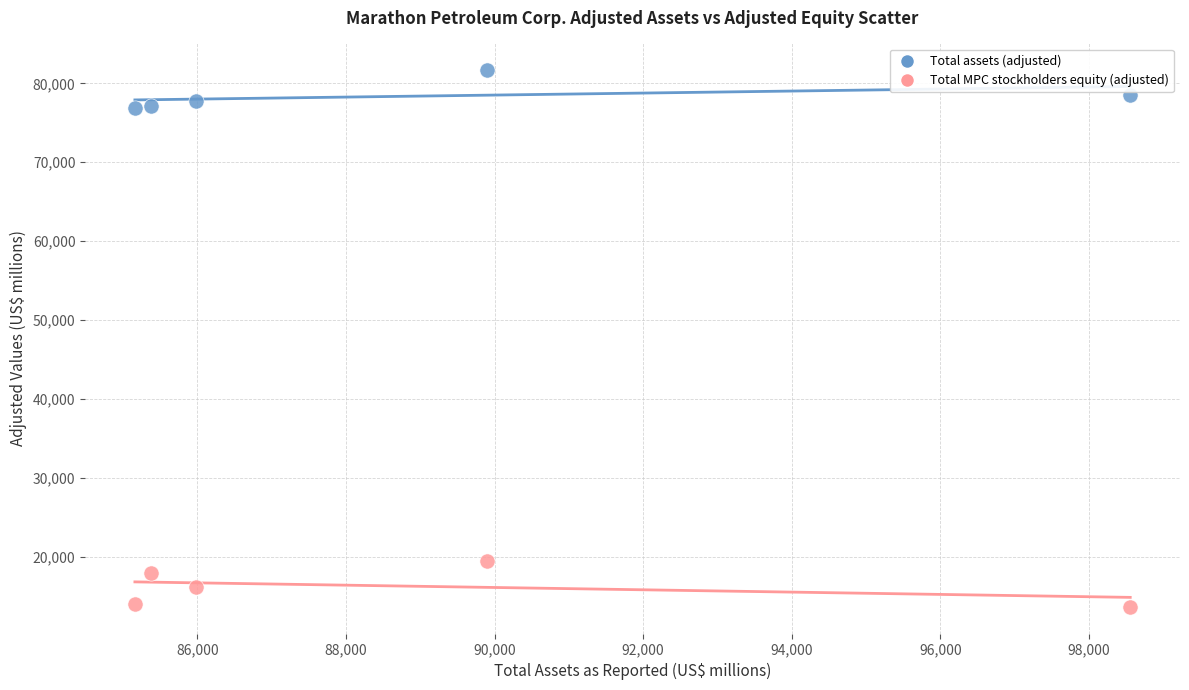

Which series contains the highest Y value?

Total assets (adjusted)